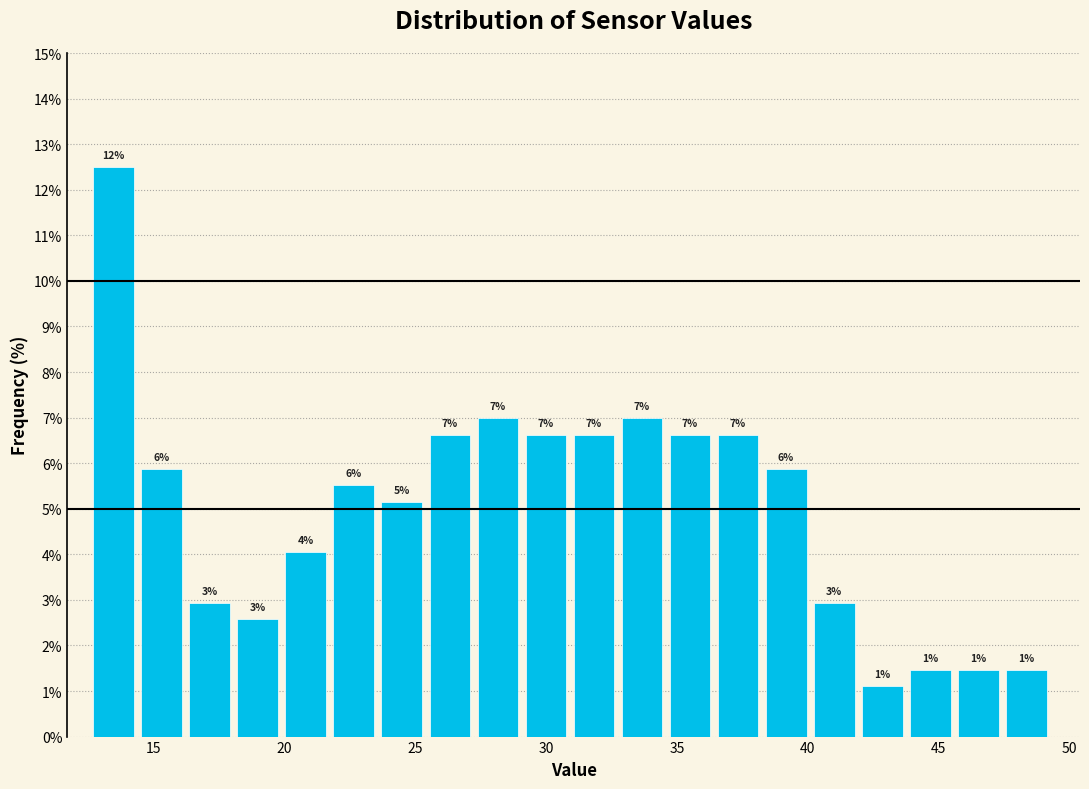

Around what value on the x-axis is the tallest bar? Give the approximate position of its centre, as read against the axis.

13.5